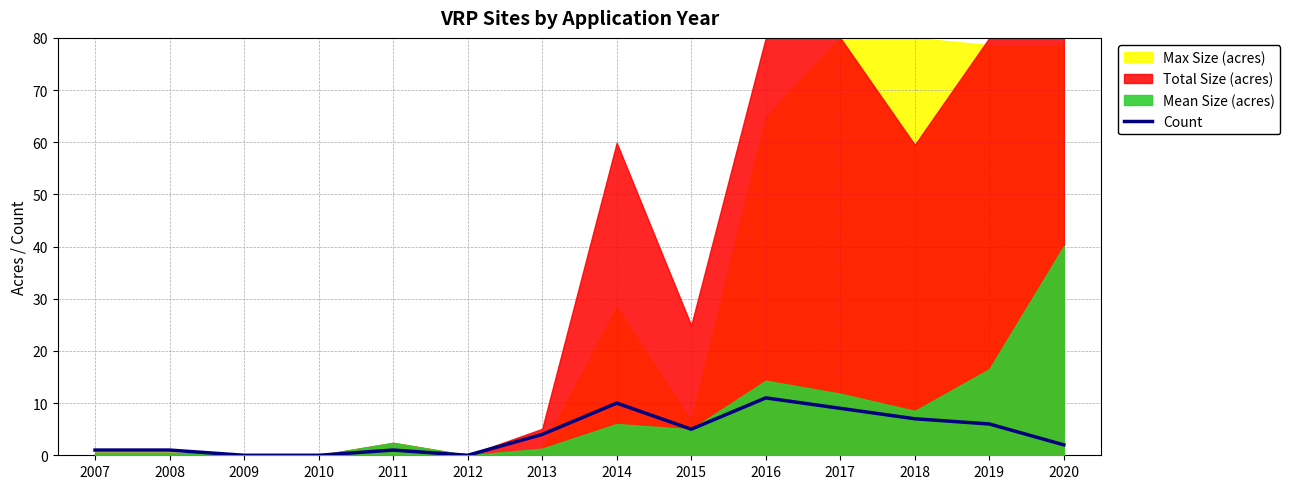

True or false: the data shows 1 at 2007.

False